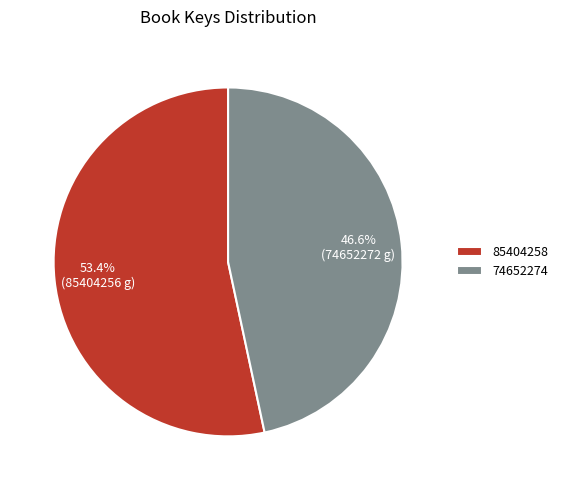

To the nearest percent, what percentage of the pie is 74652274?

47%